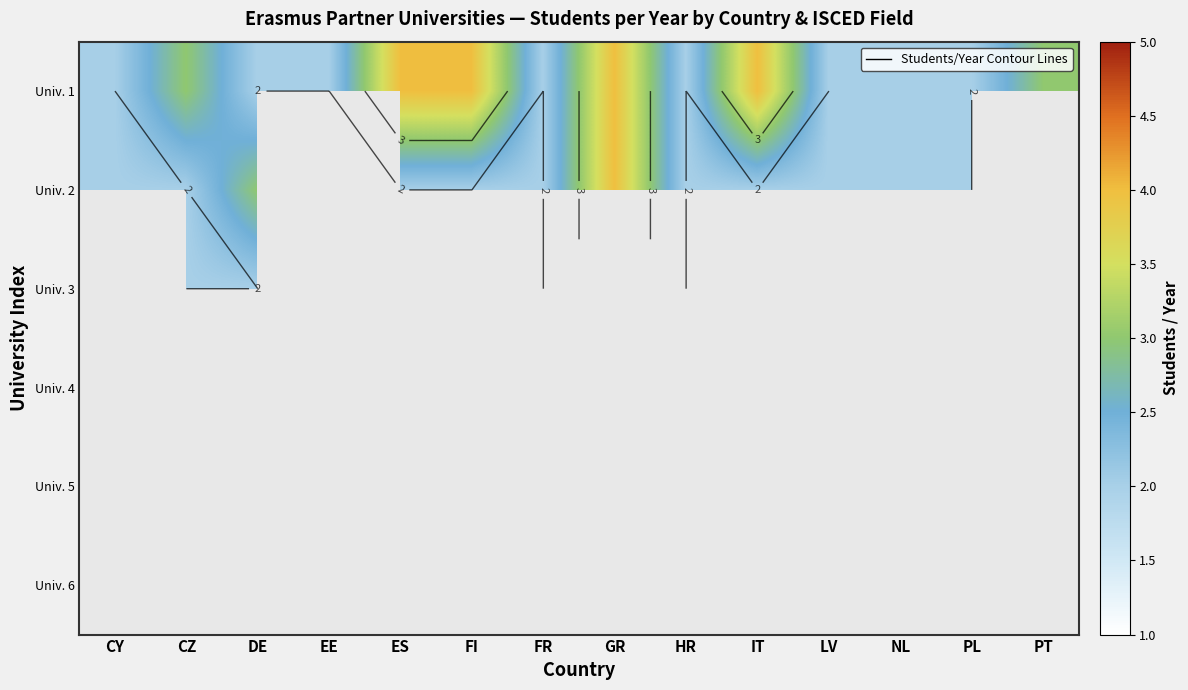

Is the value of Univ. 3 at FR greater than the value of Univ. 5 at CZ?

No